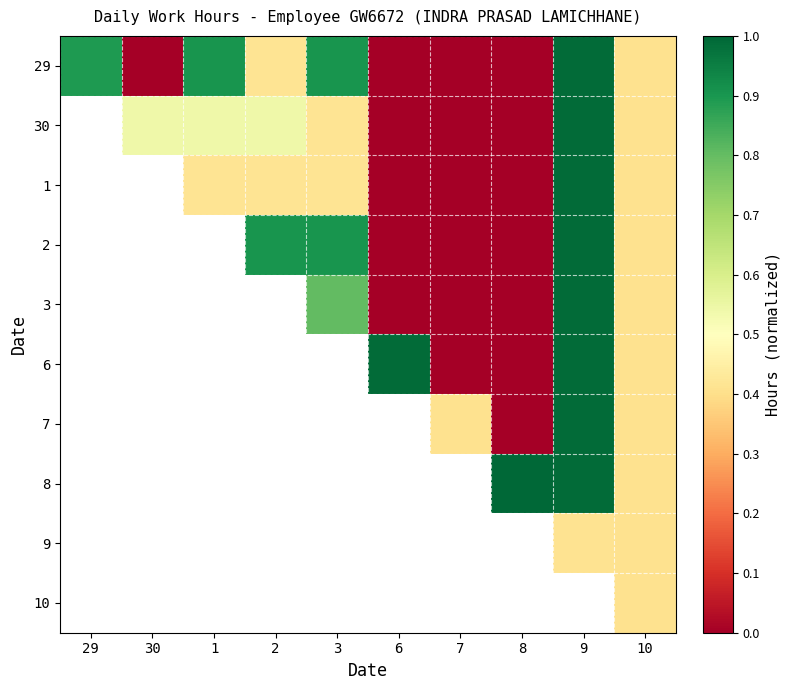

What is the sum of all 29 values?

4.5